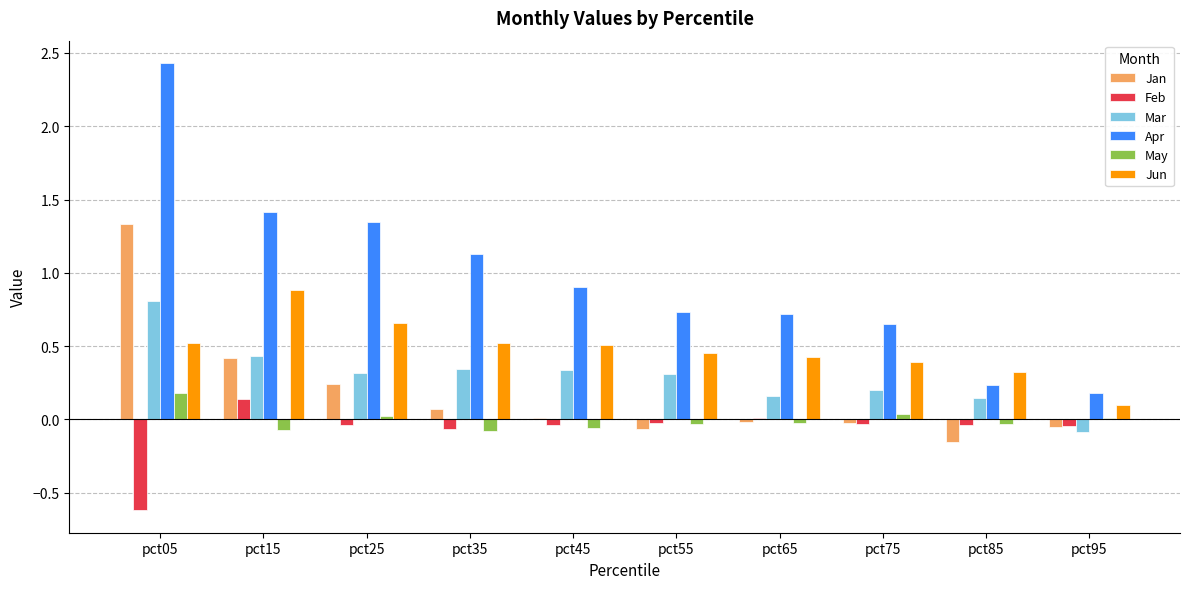

What is the total value across all series at pct05?

4.7